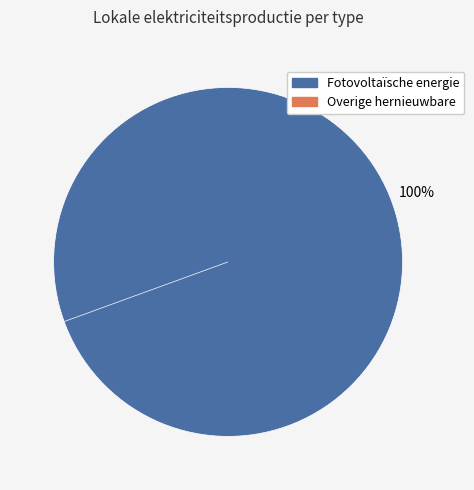

Is it true that Fotovoltaïsche energie is 99% of the pie?

False